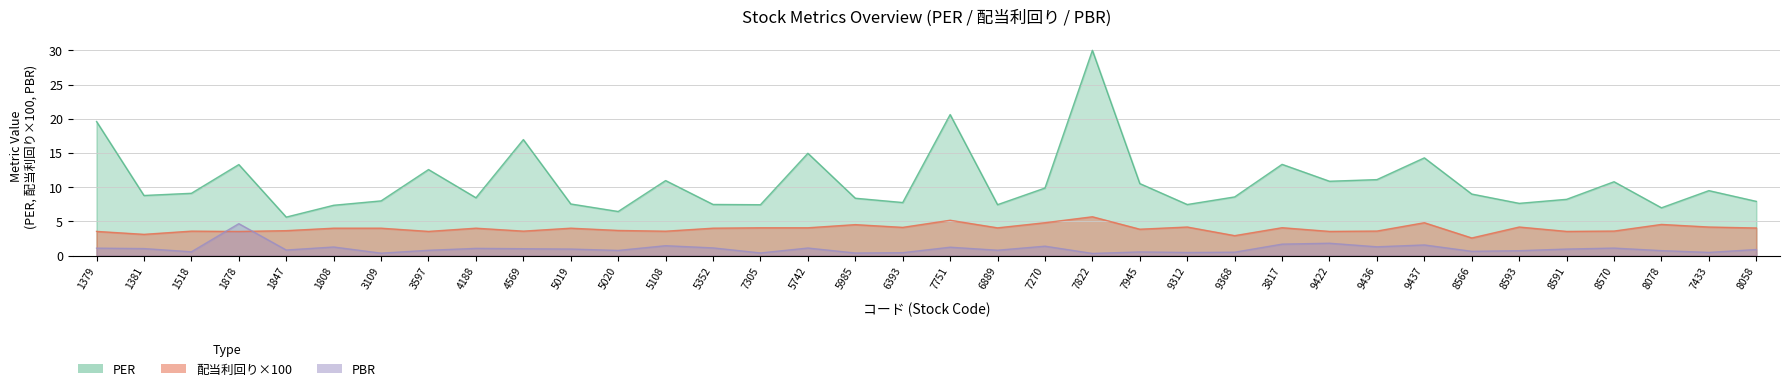

Read the PBR value at 7433.

0.5